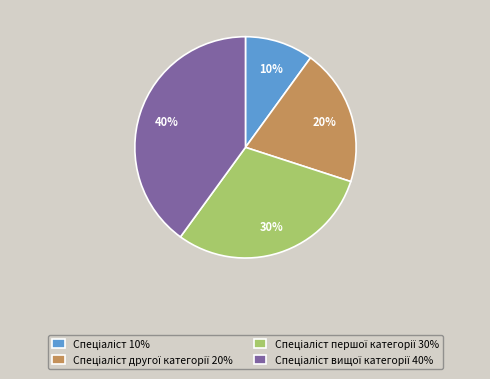

To the nearest percent, what is the average slice percentage?

25%